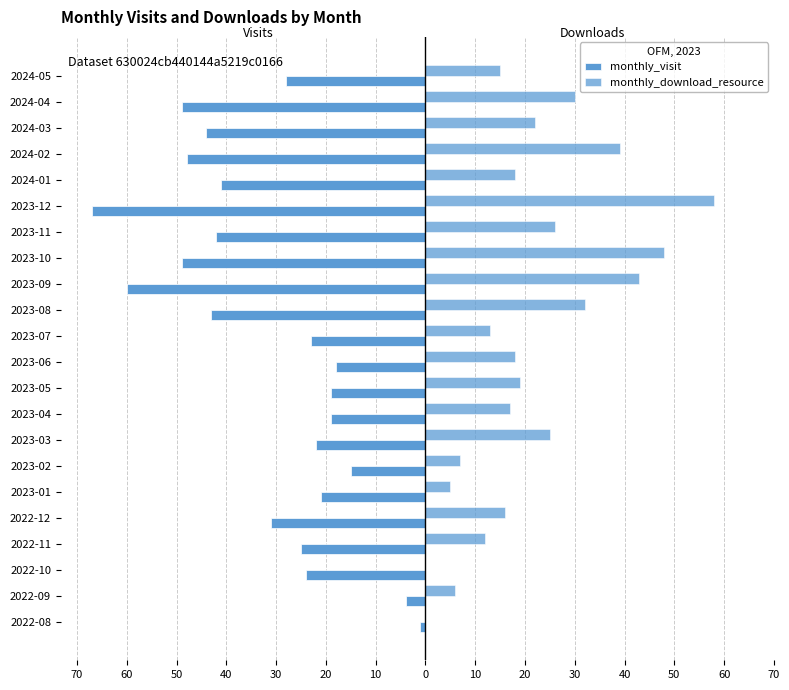

What are all the series names shown in the legend?

monthly_visit, monthly_download_resource